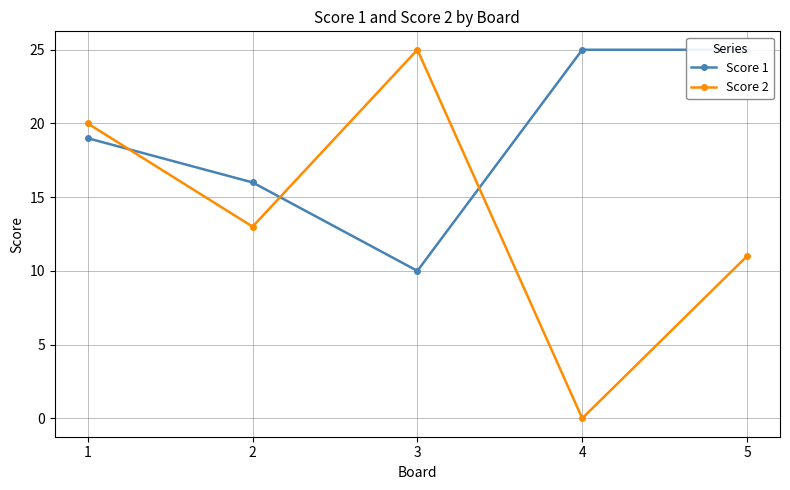

After their last crossing, which series has the higher values: Score 2 or Score 1?

Score 1